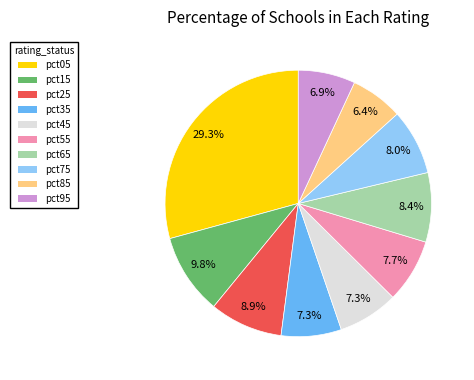

How much of the chart is everything except pct85?

93.6%